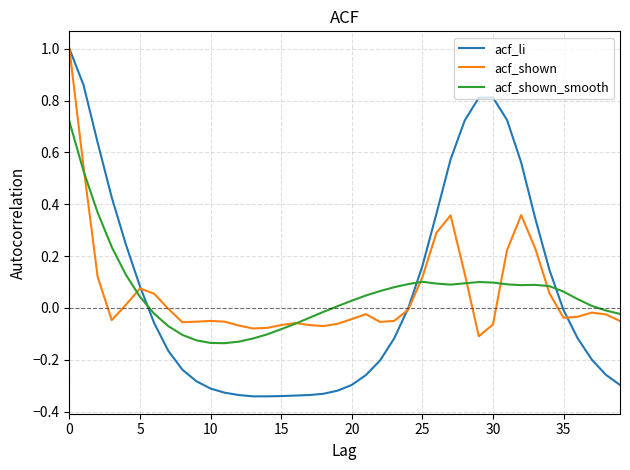

What is the maximum value shown in the chart?

1.0